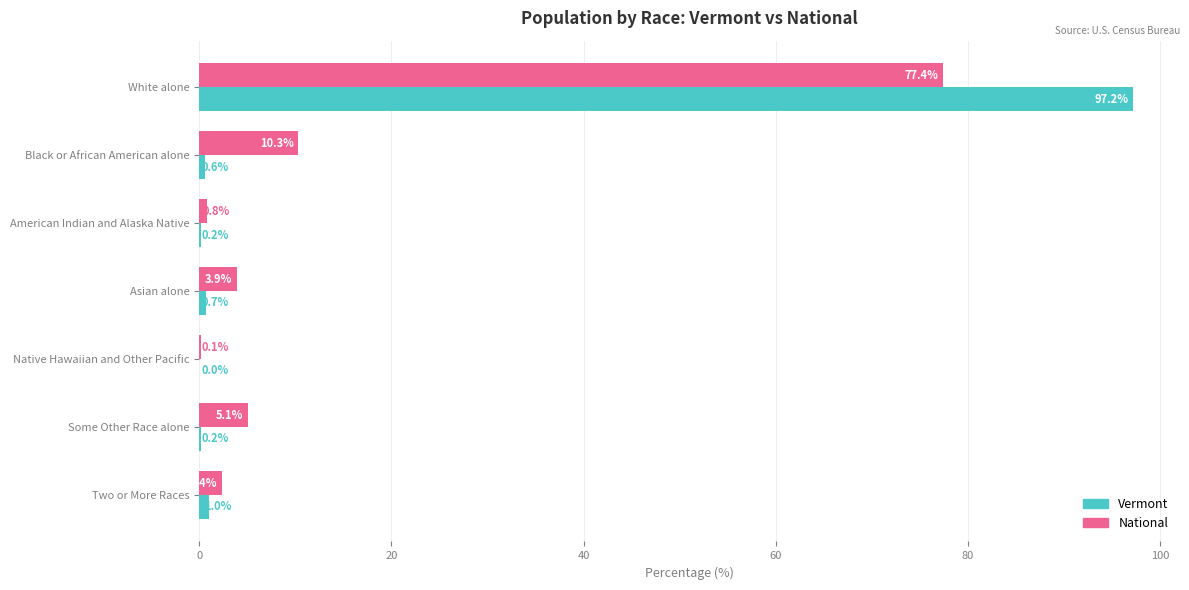

What is the sum of the National values at Black or African American alone and Some Other Race alone?

15.4